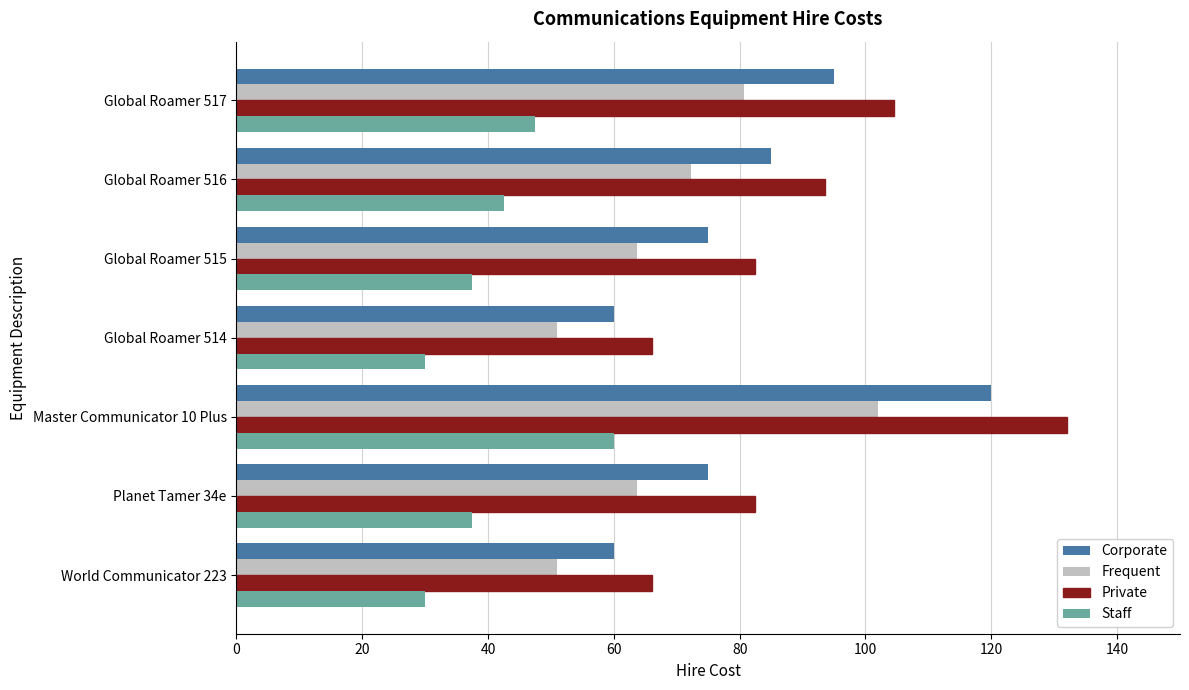

Read the Staff value at Global Roamer 517.

47.5